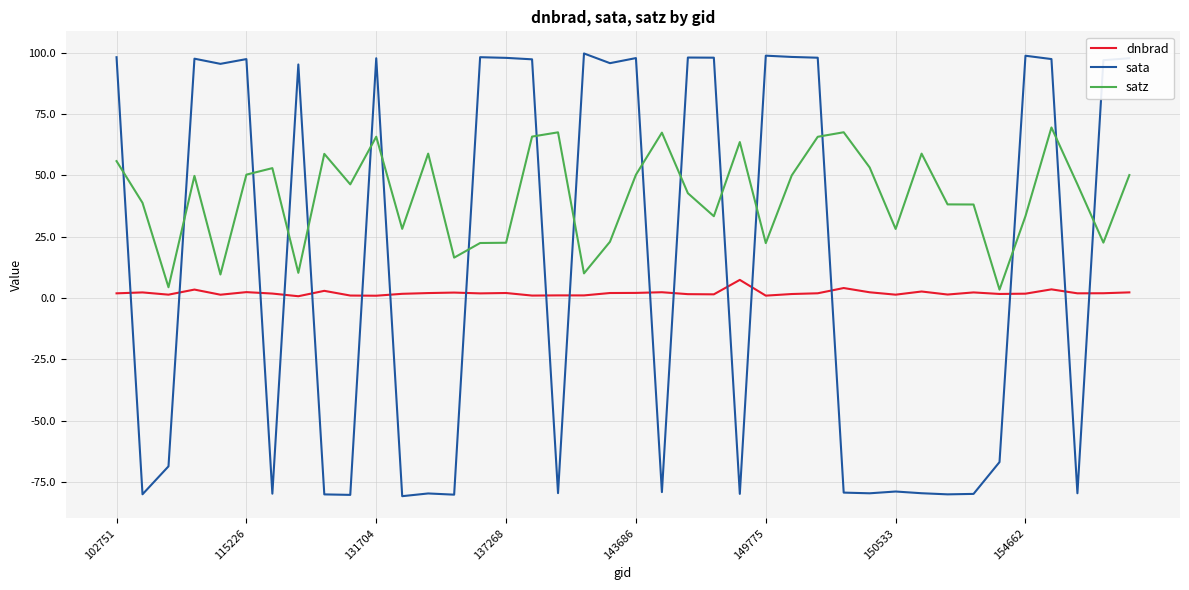

Which series has the largest total across all categories?

satz